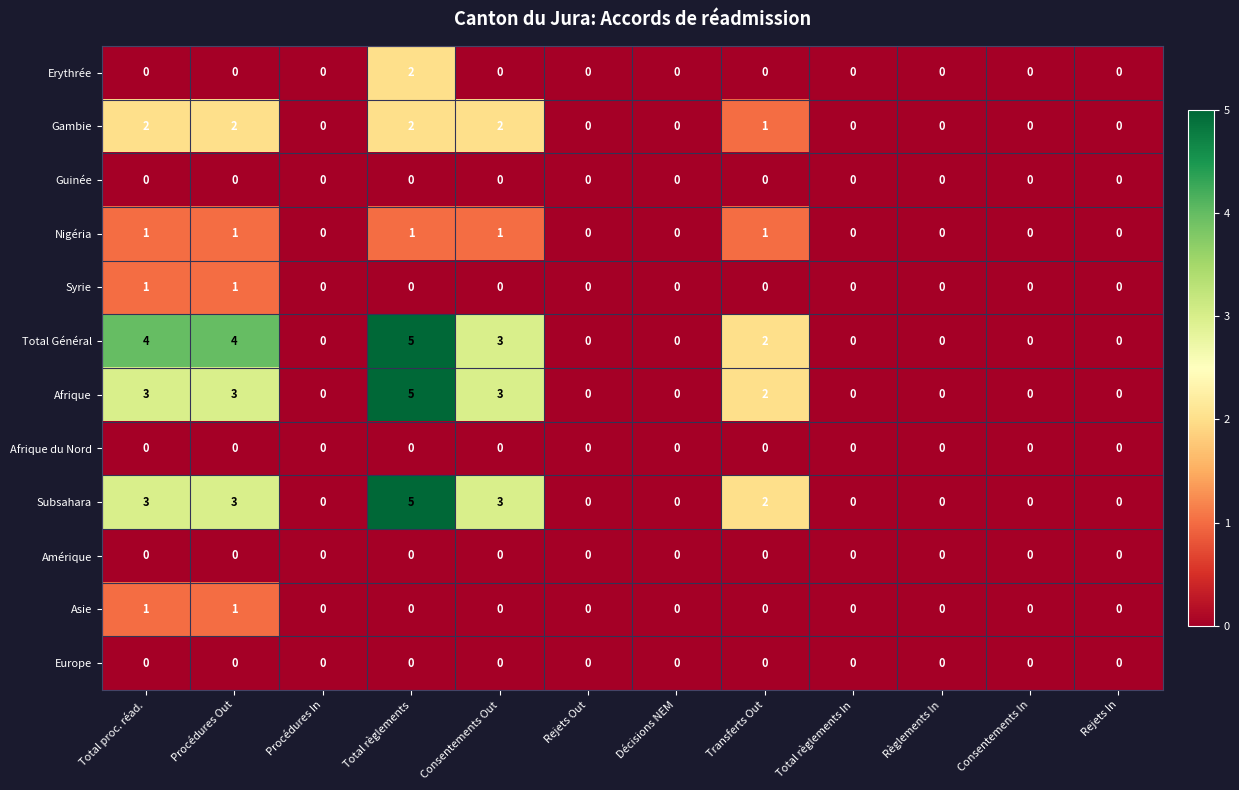

Is it true that Amérique equals 0 at Consentements In?

True